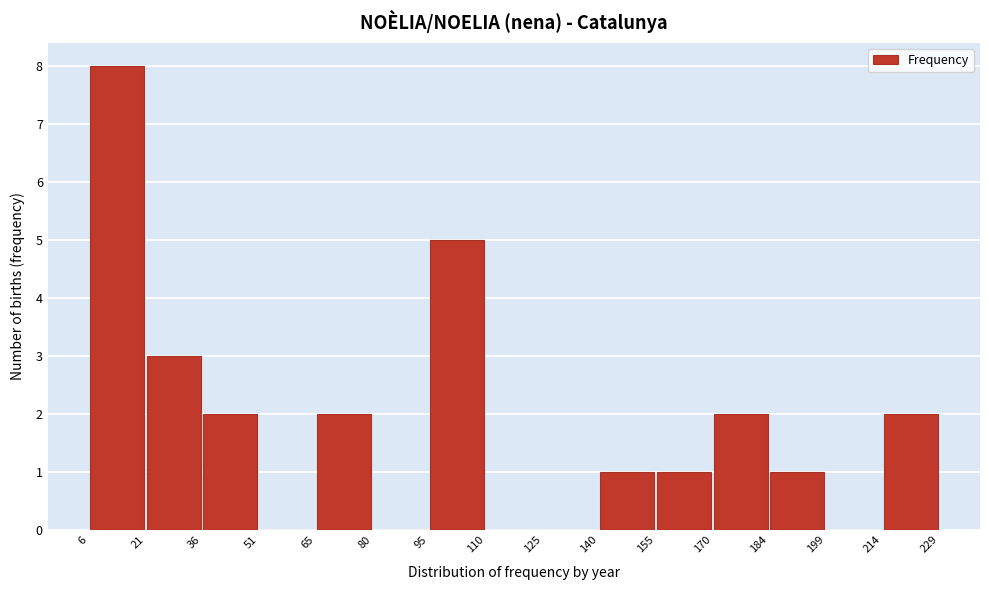

Reading left to right, transcribe this chart: for each bar, give the range it covers on the x-axis and its height. The values are not printed on the chart, so give them approximately, as read against the axis.

6 to 21: 8
21 to 36: 3
36 to 51: 2
51 to 65: 0
65 to 80: 2
80 to 95: 0
95 to 110: 5
110 to 125: 0
125 to 140: 0
140 to 155: 1
155 to 170: 1
170 to 184: 2
184 to 199: 1
199 to 214: 0
214 to 229: 2